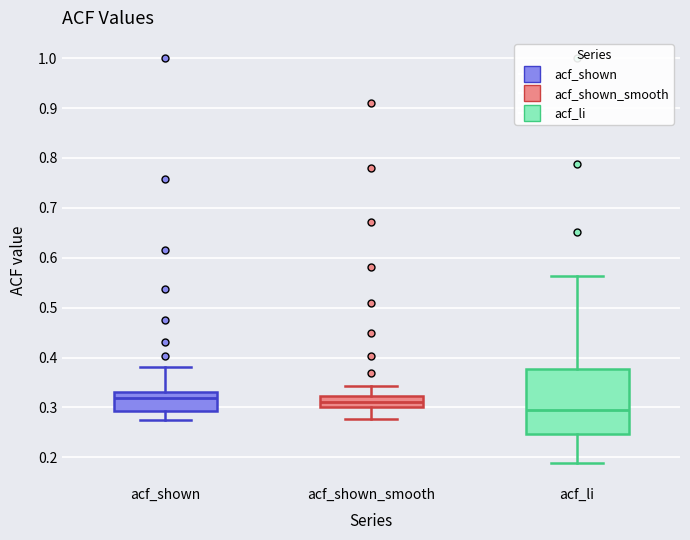

Where does the median line of the box for acf_shown sit on the y-axis? The values are not printed on the chart, so give them approximately, as read against the axis.

0.32